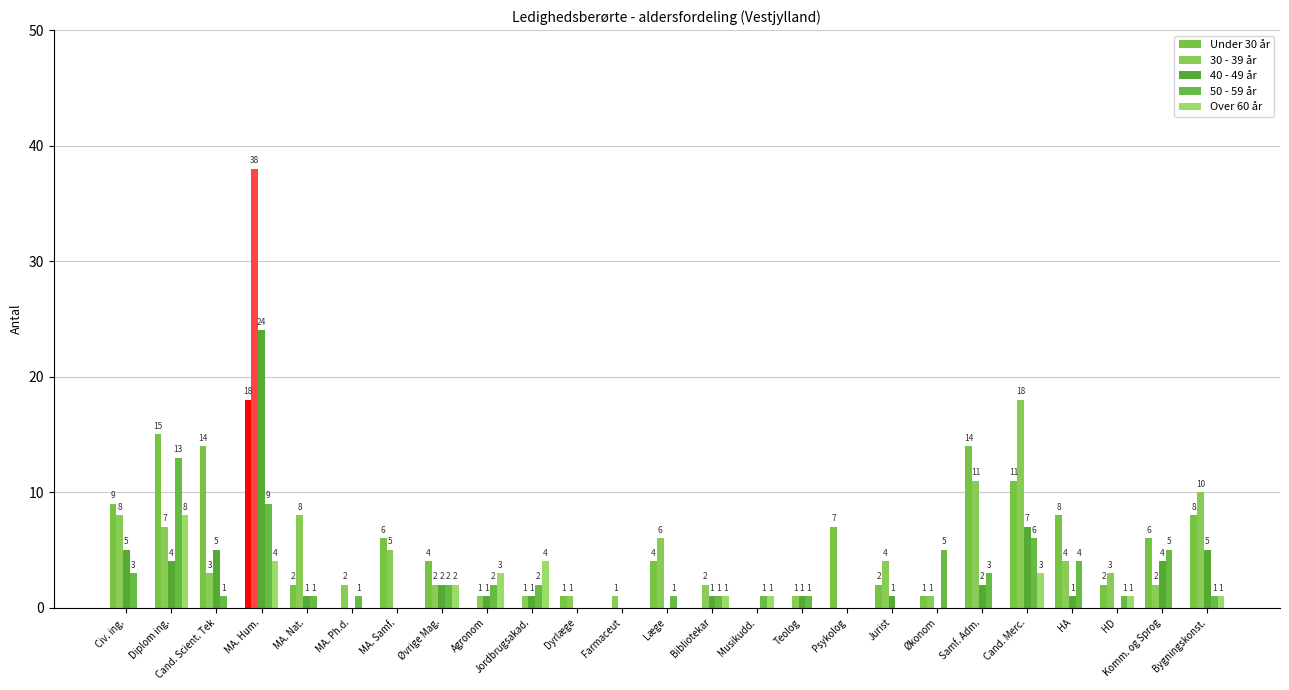

What is the maximum value for 30 - 39 år?

38